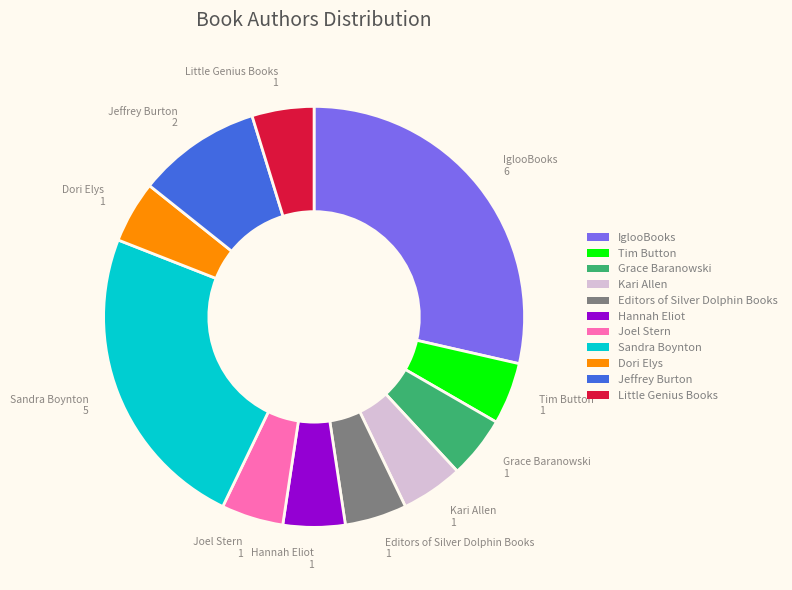

What is the largest slice in the pie chart?

IglooBooks